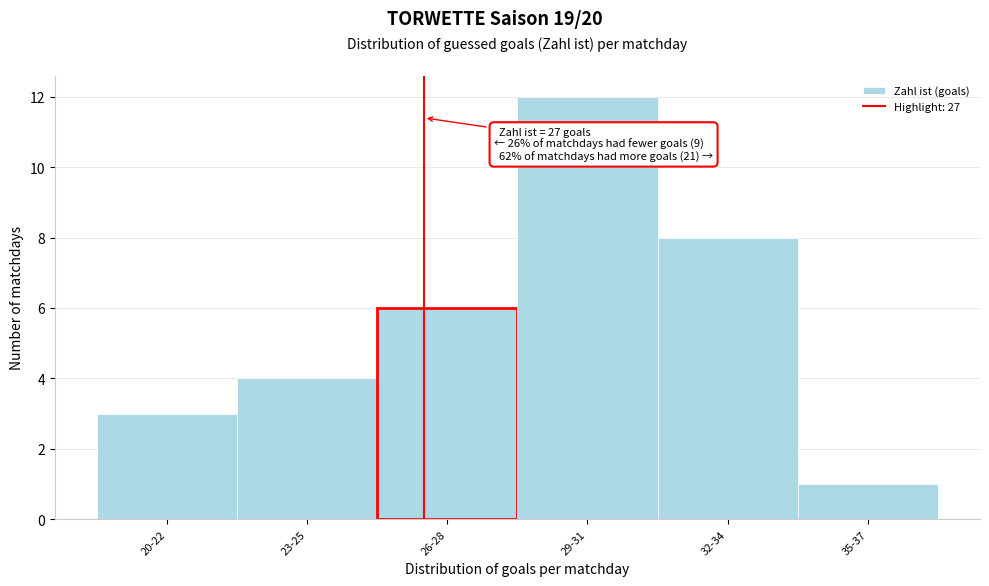

Reading left to right, transcribe all the data shown in this chart.

20-22=3	23-25=4	26-28=6	29-31=12	32-34=8	35-37=1